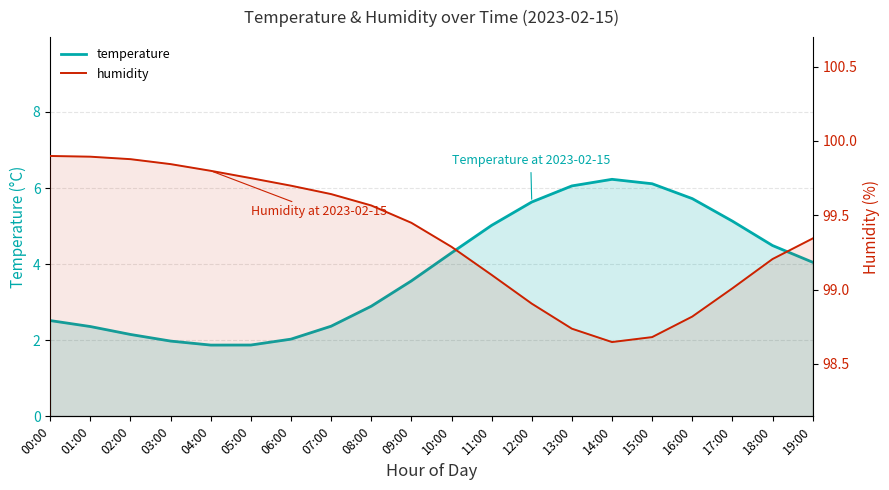

In humidity, how many points are lower than both neighbors (excluding endpoints)?

1